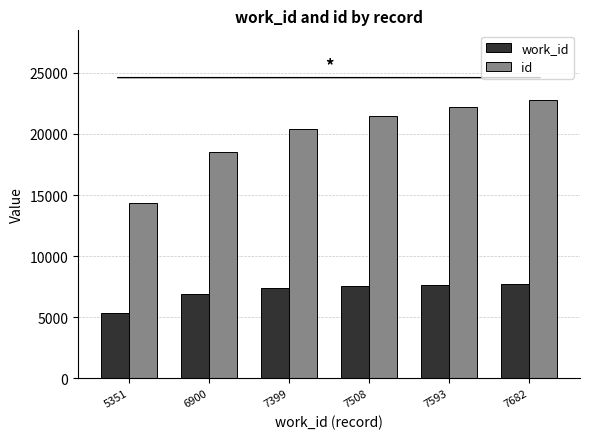

The value of id at 7399 is 4846. True or false?

False